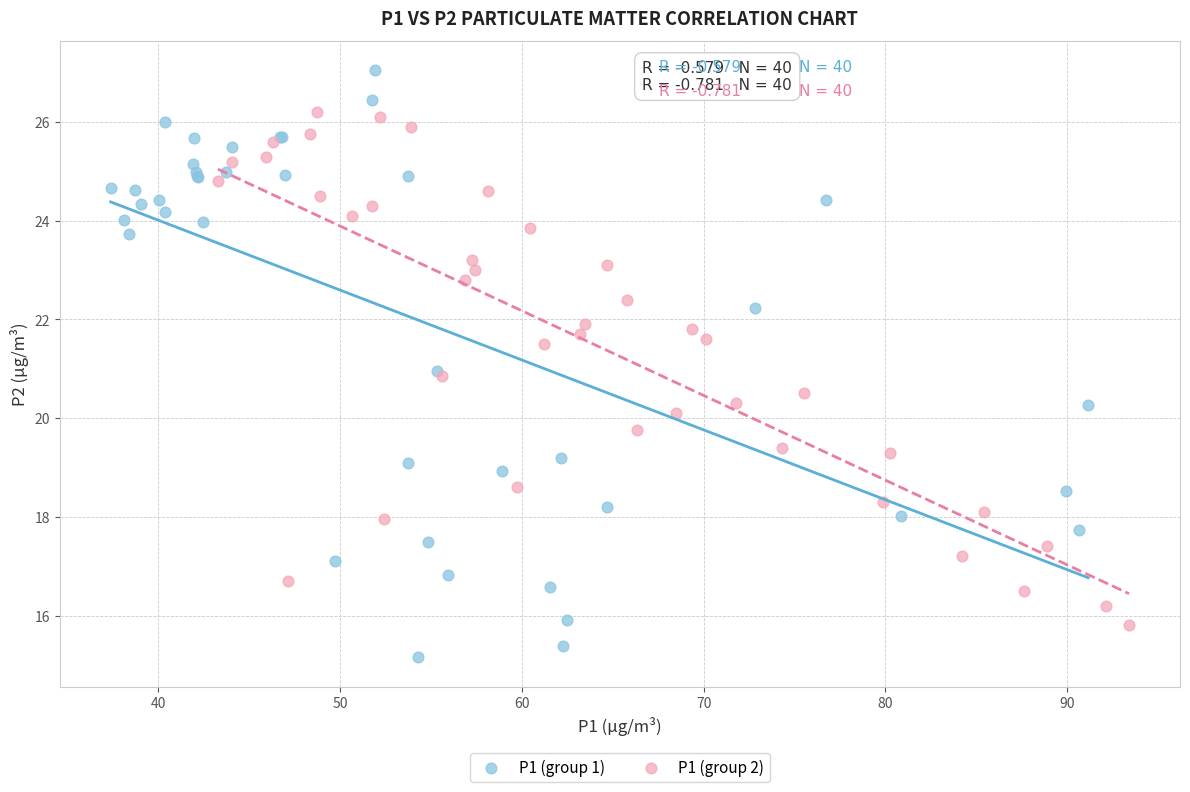

Which series contains the highest Y value?

P1 (group 1)